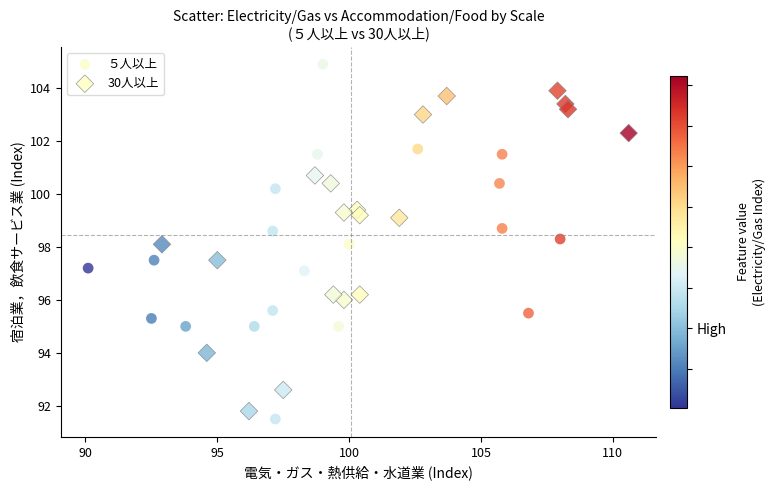

Which series has the largest Y range (max minus min)?

５人以上